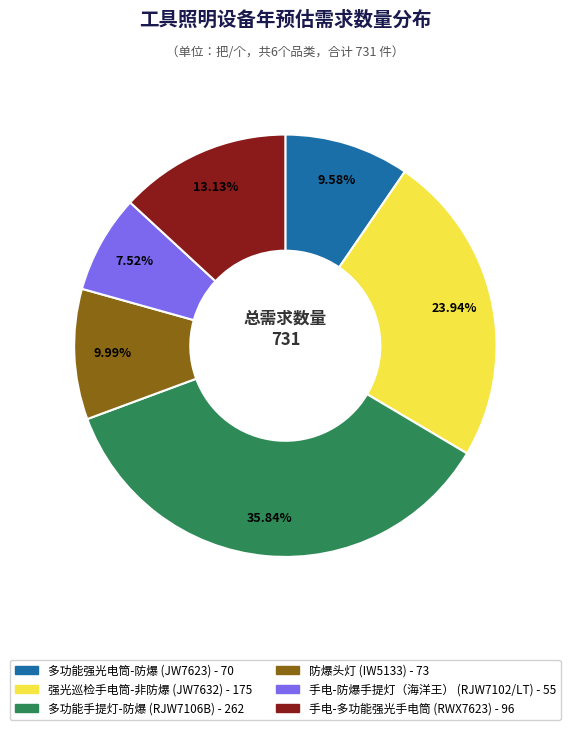

How many segments does this pie chart have?

6